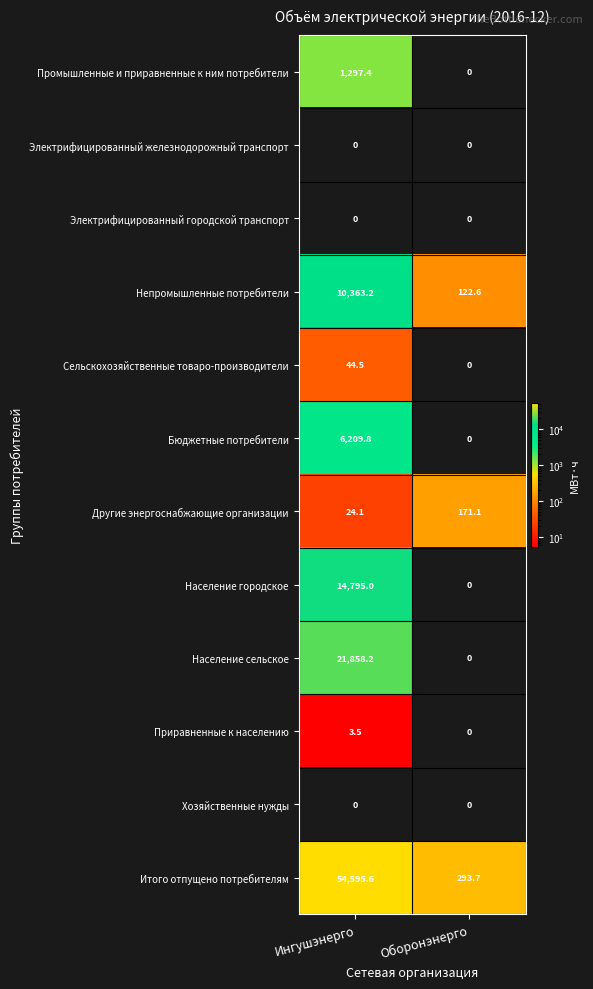

What is the average value of the Население сельское series?

10929.1